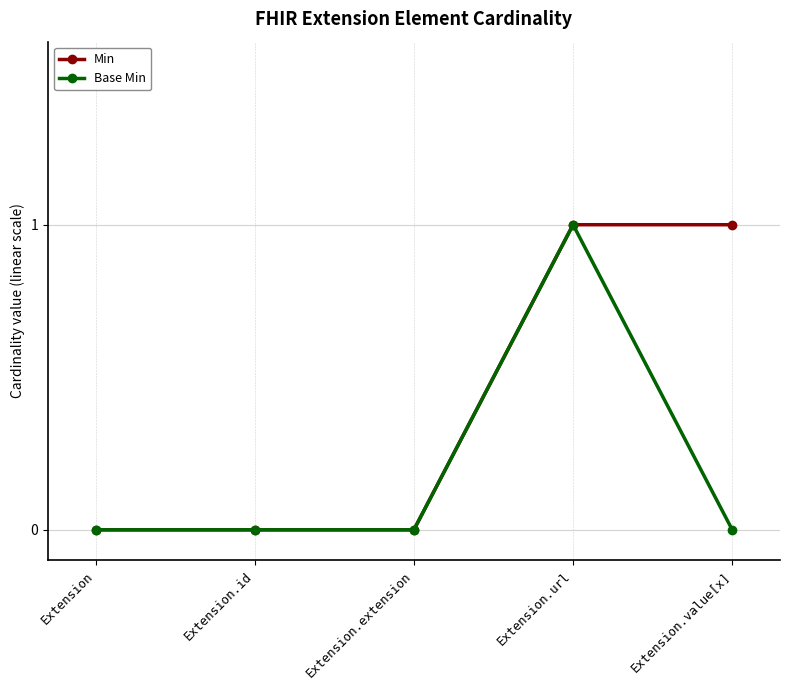

Is the value of Base Min at Extension.id greater than the value of Min at Extension.value[x]?

No